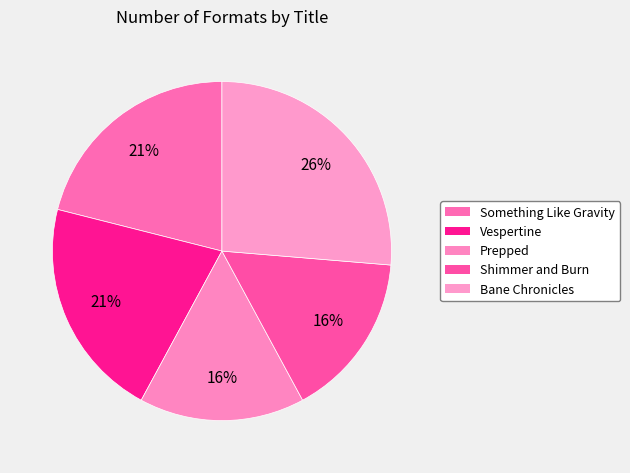

How many slices are in this pie chart?

5